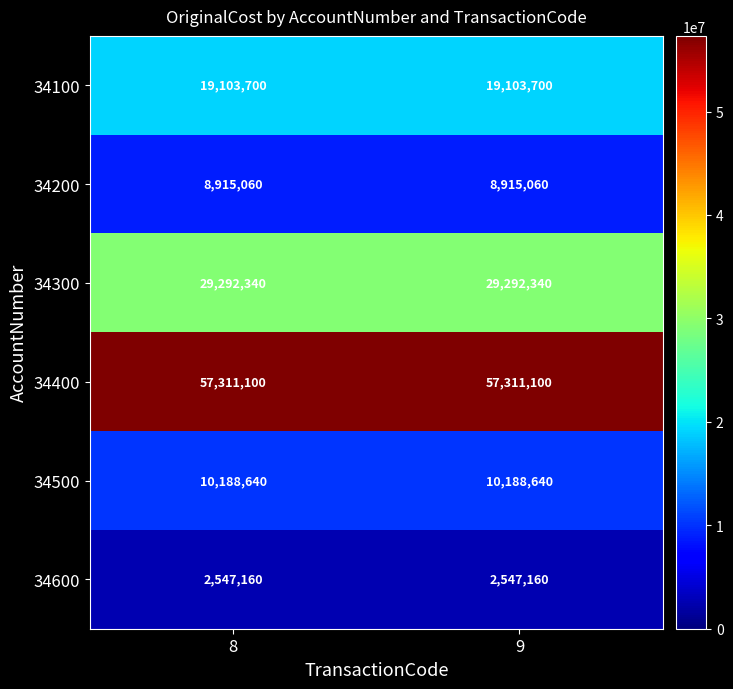

The 34300 series shows 47477308 at 8. True or false?

False